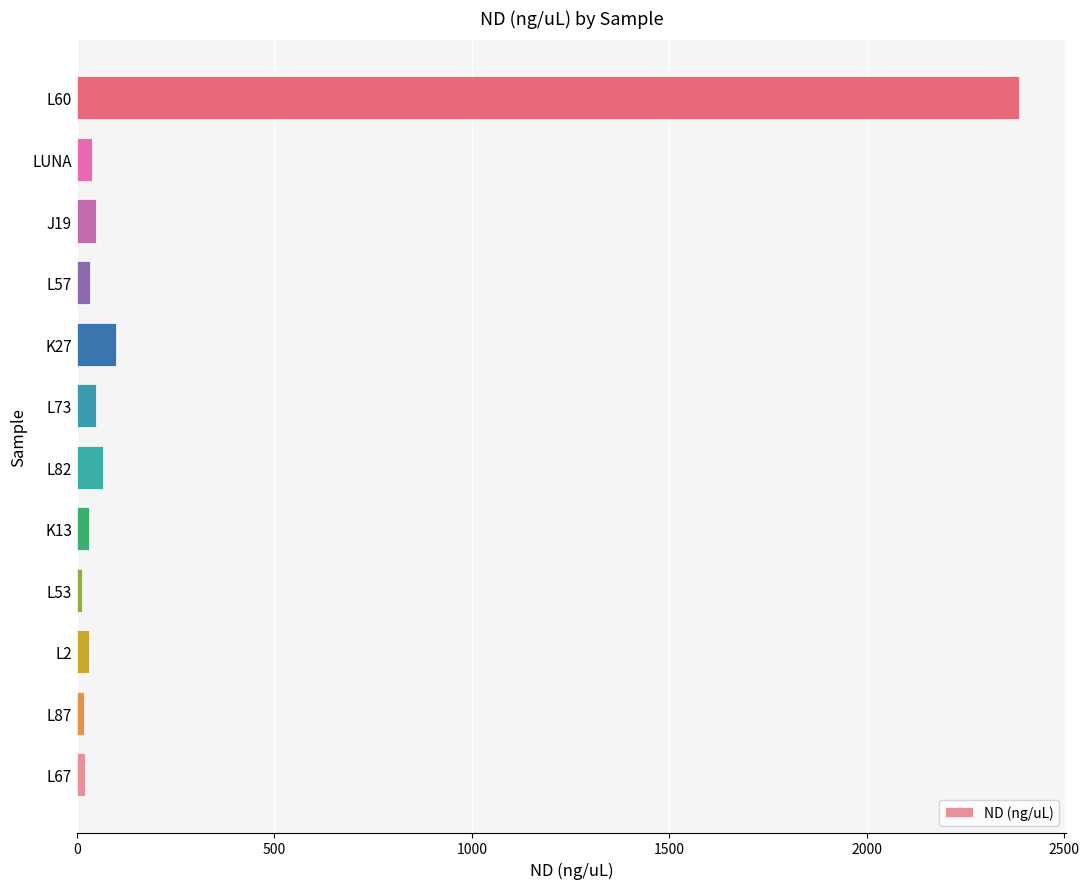

What is the greatest value displayed?

2385.2